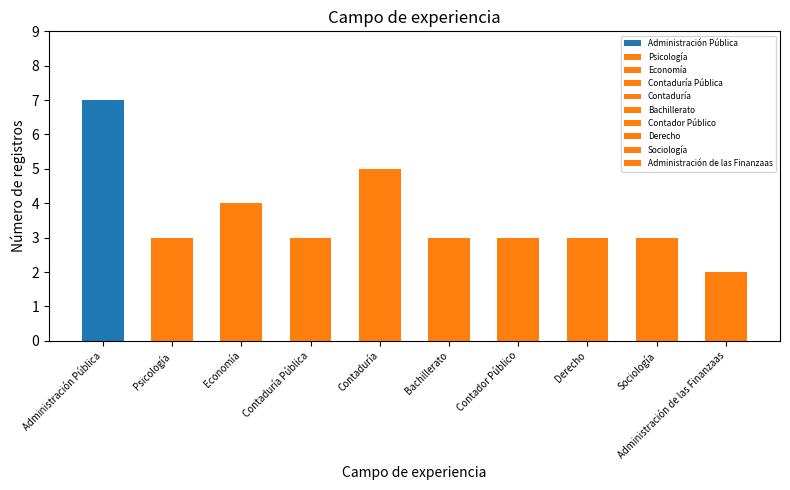

Is it true that the value at Psicología is 5?

False